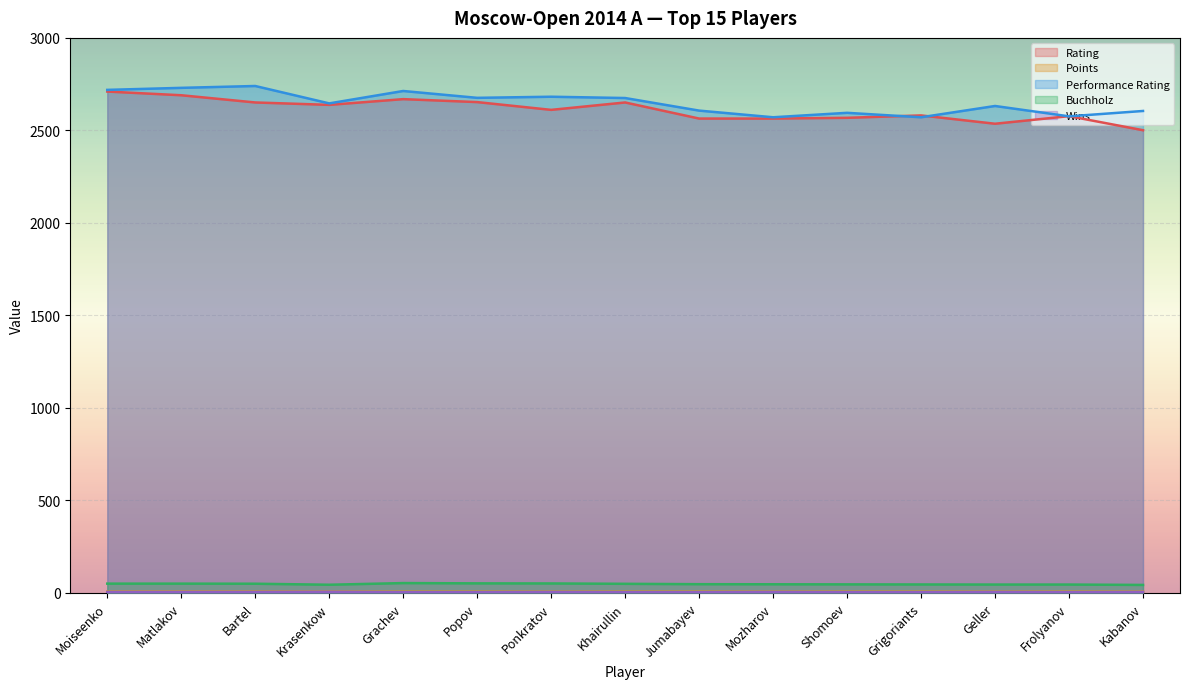

At how many categories does at least one series exceed 2668?

7